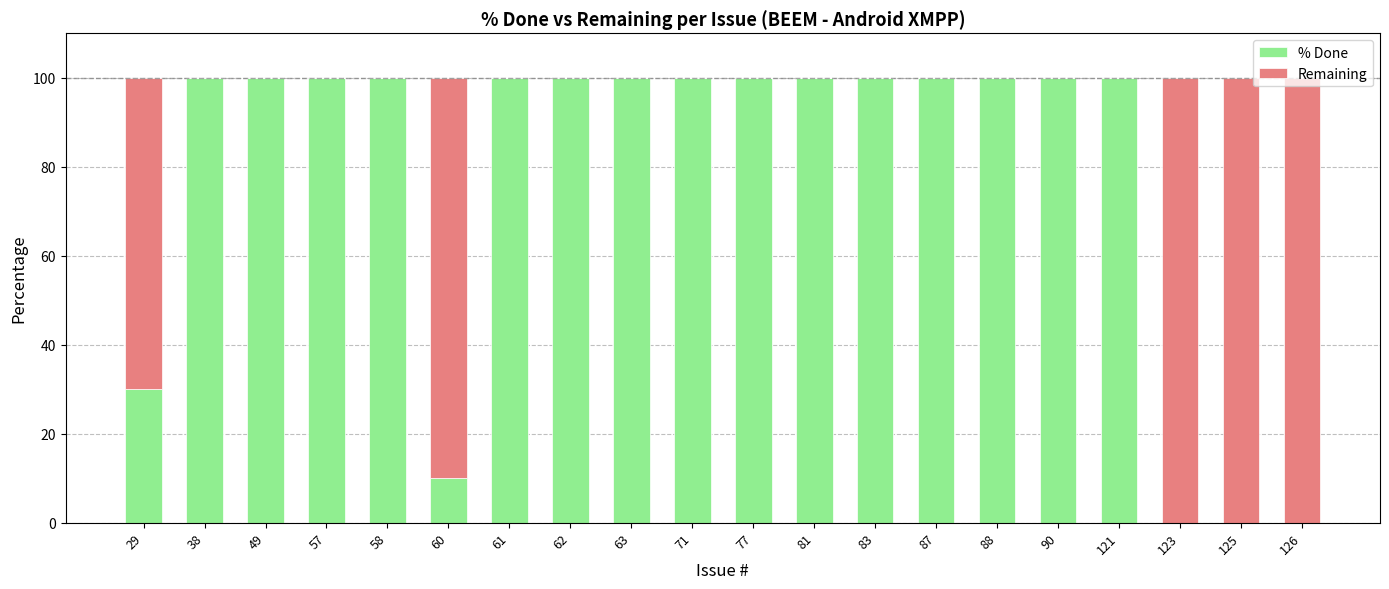

Count the number of categories in the chart.

20